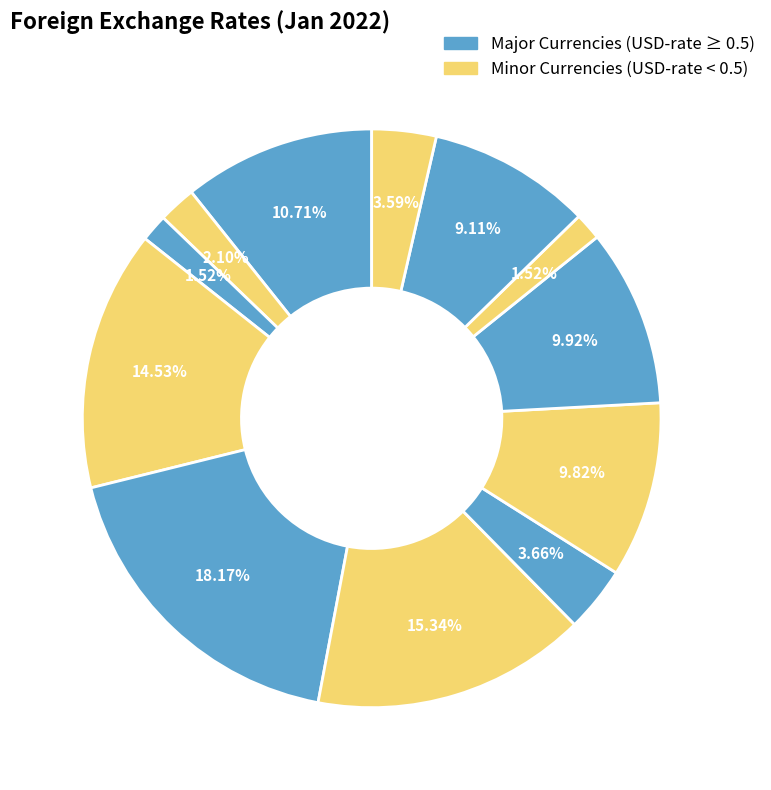

How many slices are in this pie chart?

12